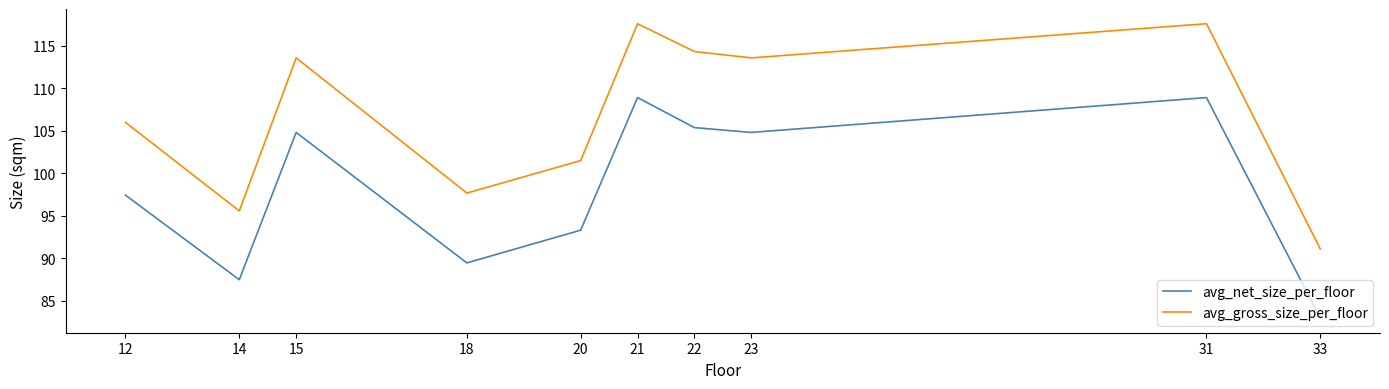

Which series changed the most between 20 and 31?

avg_gross_size_per_floor